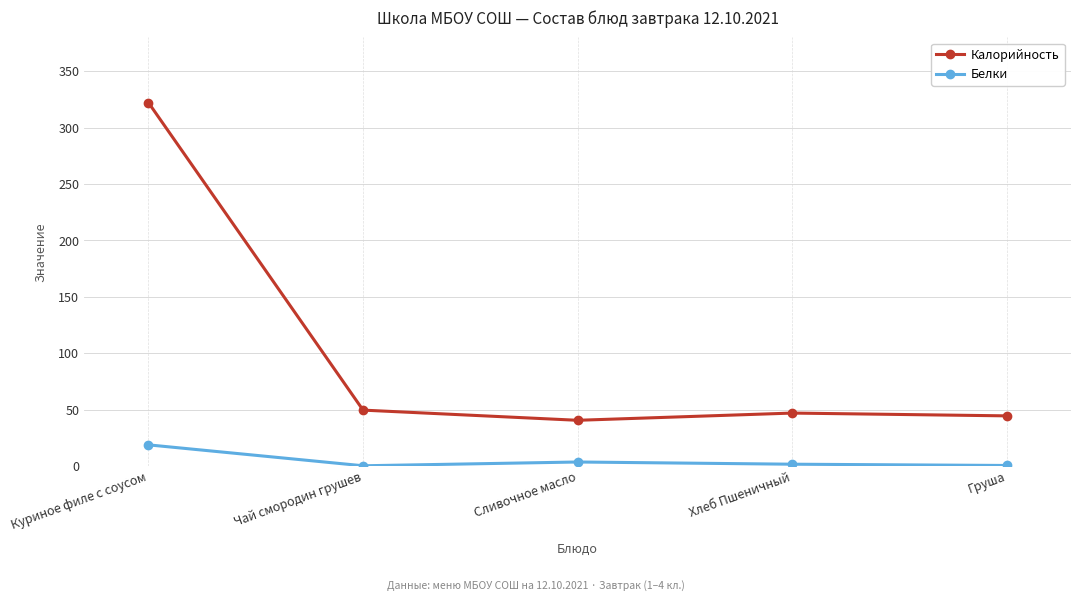

Which category has the highest value in the Белки series?

Куриное филе с соусом